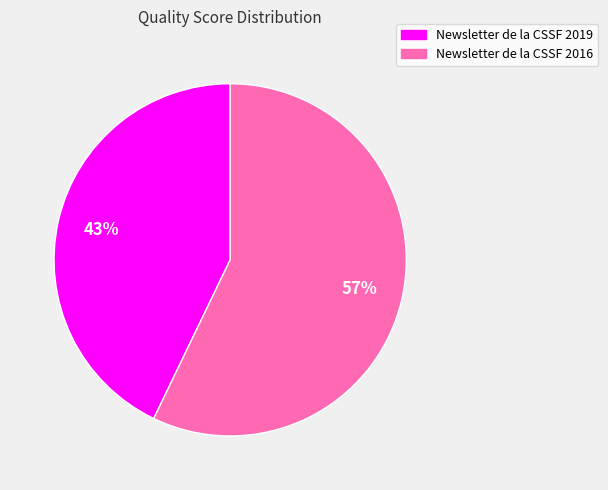

What is the largest slice in the pie chart?

Newsletter de la CSSF 2016